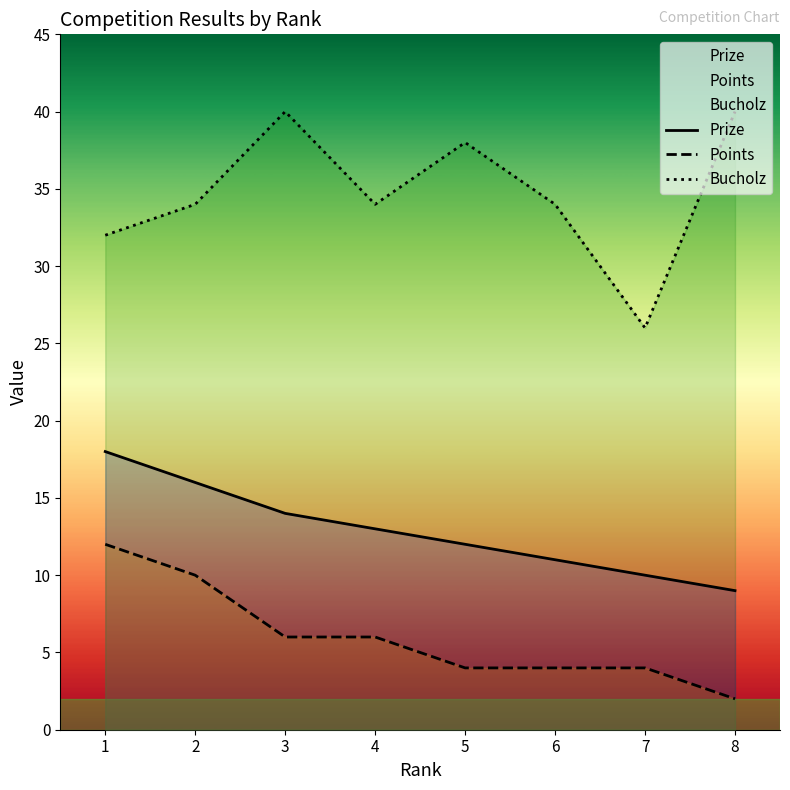

What is the difference between the second highest and minimum values in the Points series?

8